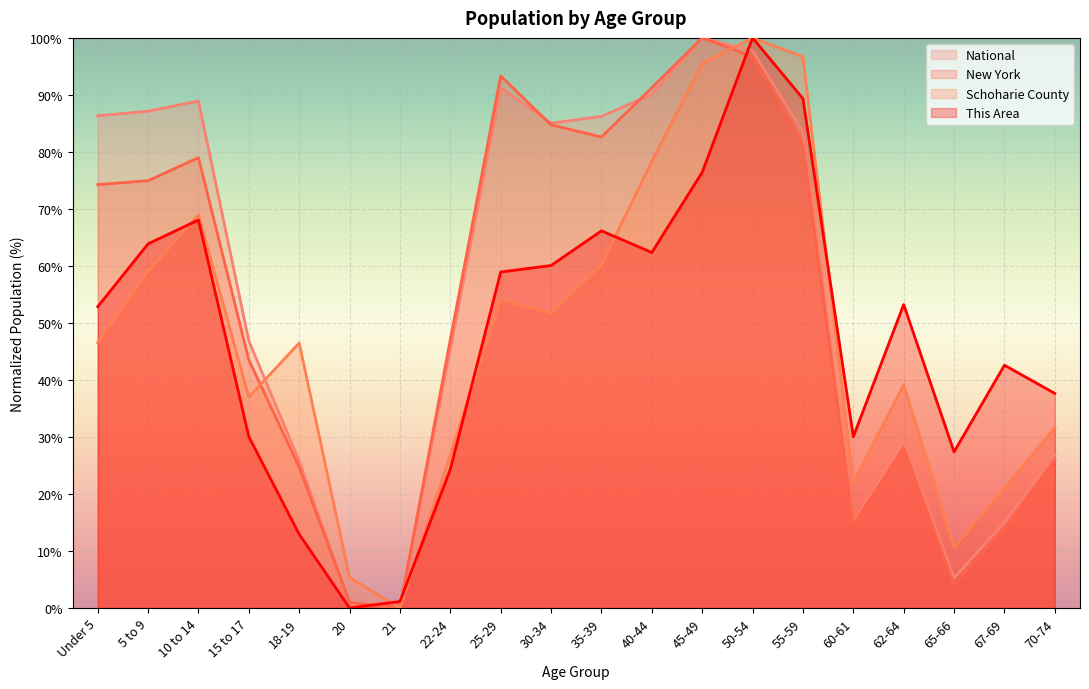

Reading left to right, what are all the values shown in this chart?

This Area: 52.9	63.9	68.1	30.0	12.9	0.0	1.1	24.3	58.9	60.1	66.2	62.4	76.4	100.0	89.4	30.0	53.2	27.4	42.6	37.6
Schoharie County: 46.5	59.1	69.0	37.0	46.5	5.3	0.0	26.8	54.1	51.7	60.2	78.3	95.5	100.0	96.7	22.0	39.2	10.6	21.1	31.6
New York: 74.3	75.0	79.0	43.5	24.7	1.0	0.0	47.1	93.3	84.7	82.6	91.3	100.0	96.7	81.2	14.6	28.1	4.1	13.7	26.0
National: 86.3	87.1	88.9	46.9	25.8	0.9	0.0	45.5	91.2	85.0	86.2	90.1	100.0	97.8	83.4	15.0	29.1	5.3	15.0	26.8